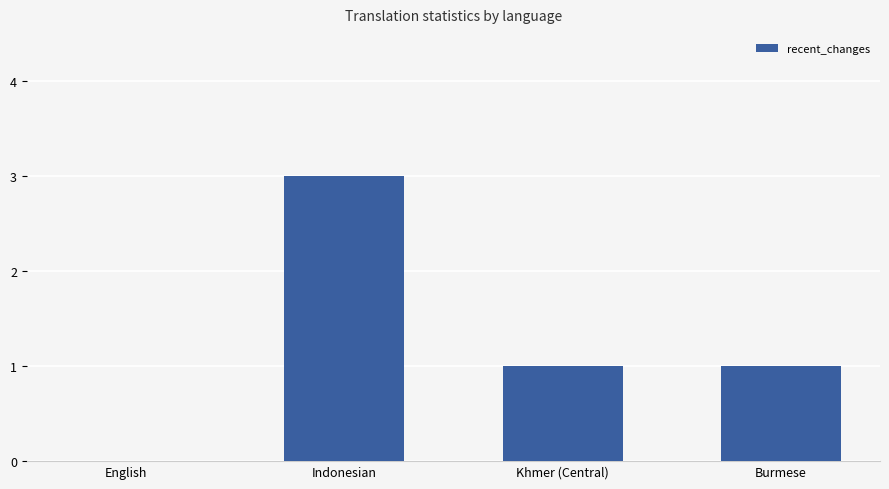

Which label corresponds to the largest value in the chart?

Indonesian